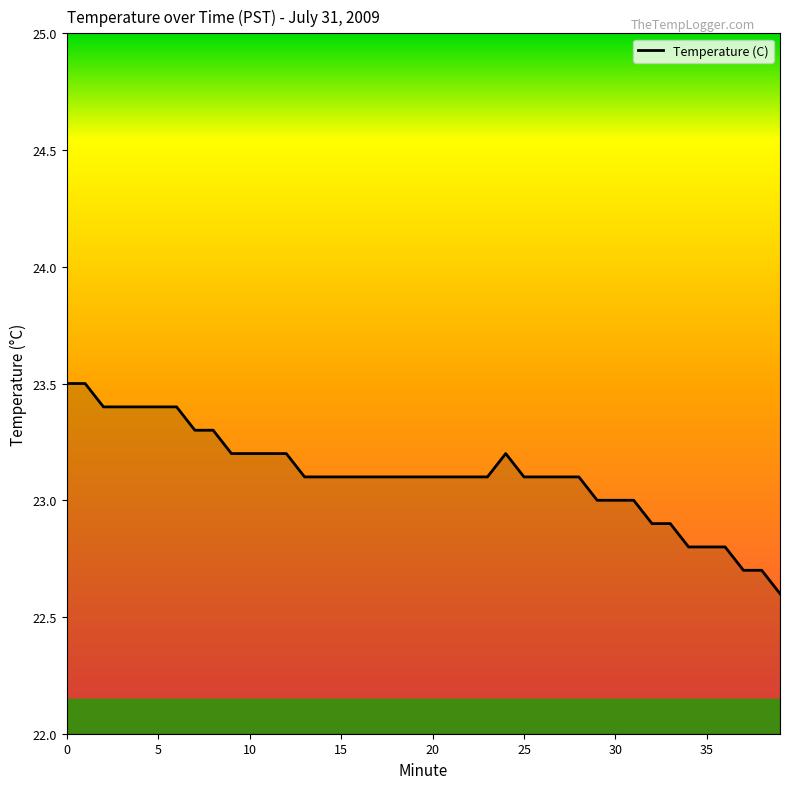

What is the greatest value displayed?

23.5